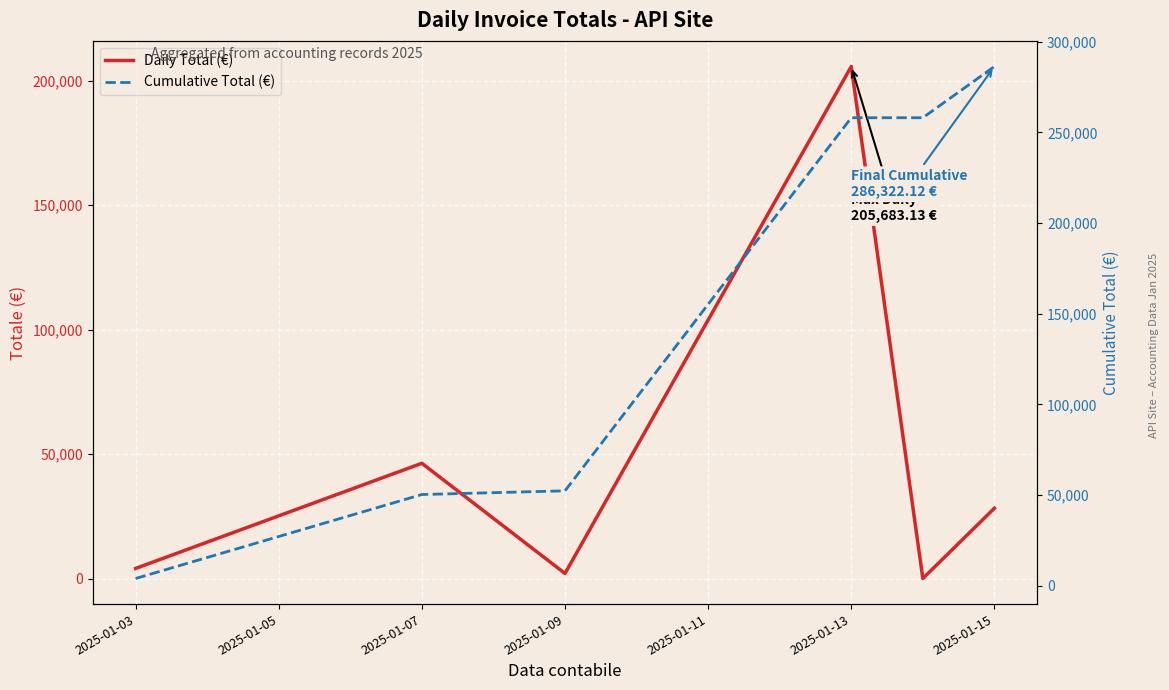

True or false: Daily Total (€) has more than 0 interior local peaks.

True